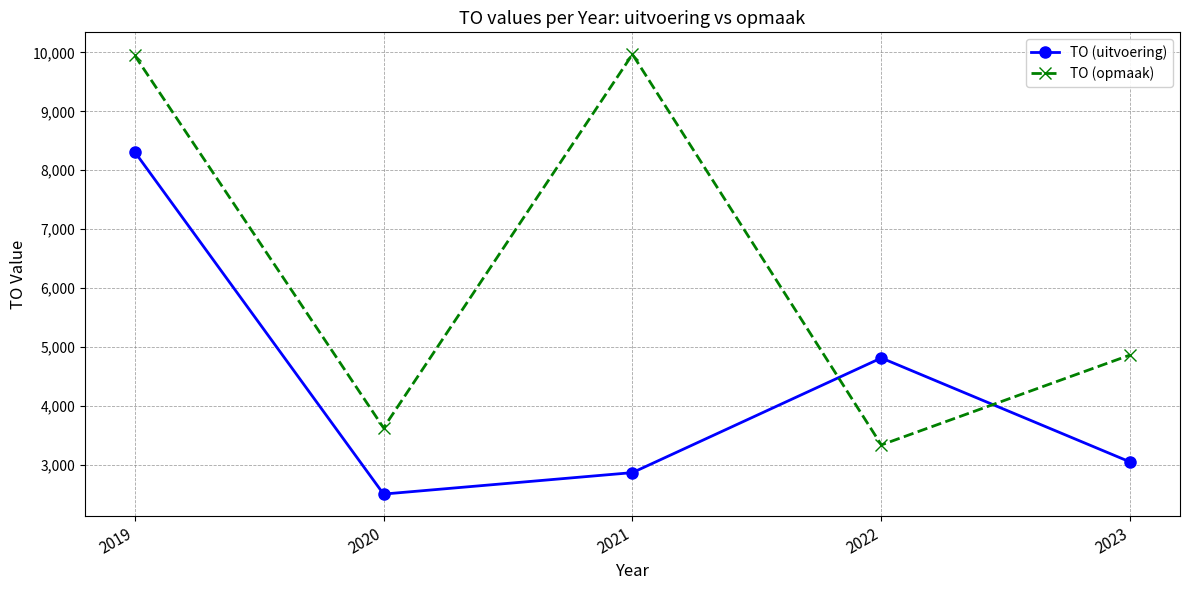

In TO (uitvoering), how many points are lower than both neighbors (excluding endpoints)?

1